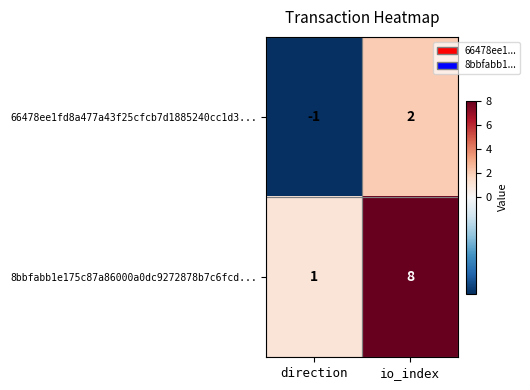

Which series has the largest total across all categories?

8bbfabb1e175c87a86000a0dc9272878b7c6fcd...